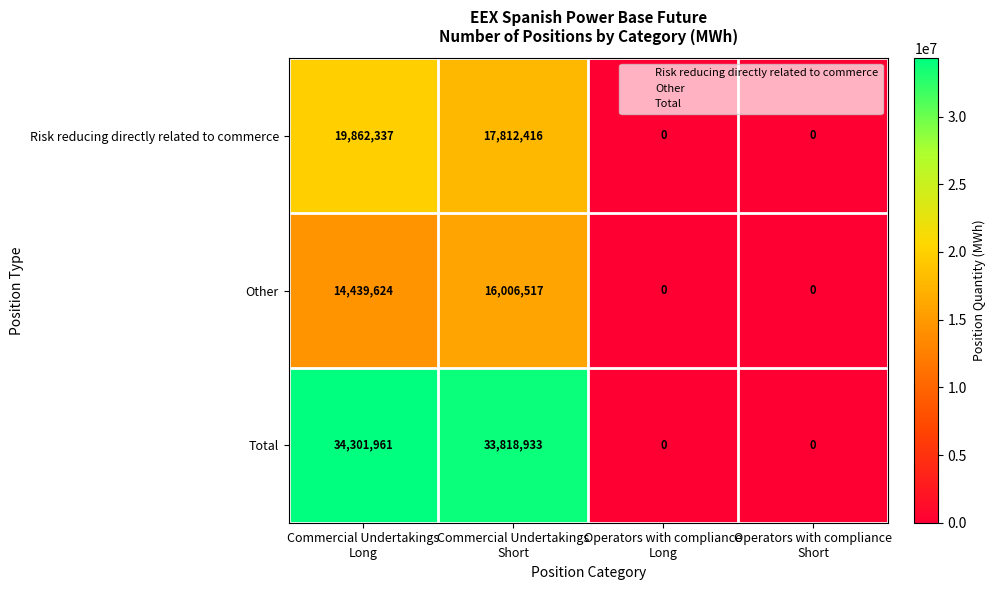

What is the difference between the maximum and minimum values in the Risk reducing directly related to commerce series?

19862337